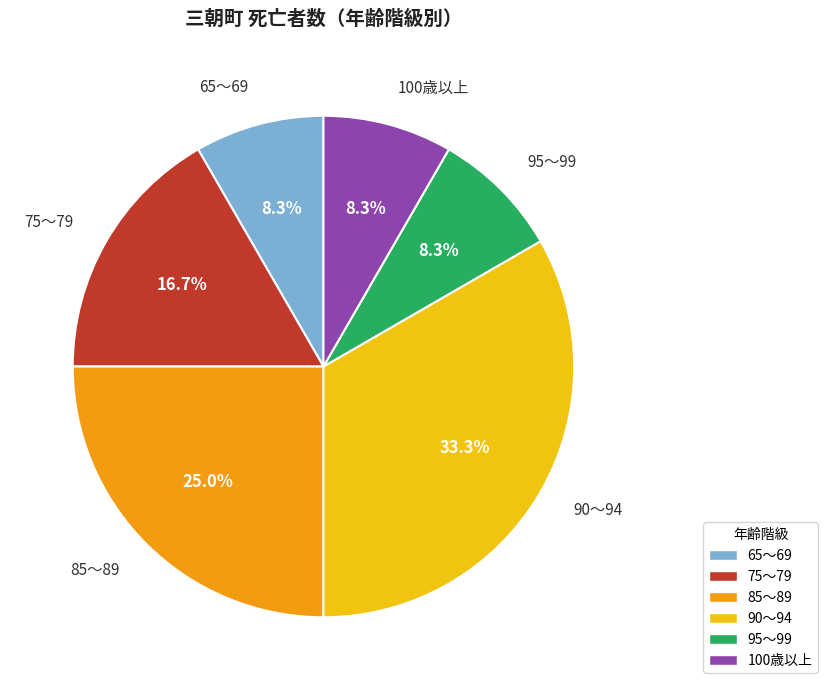

Does 85～89 account for over 50% of the chart?

No